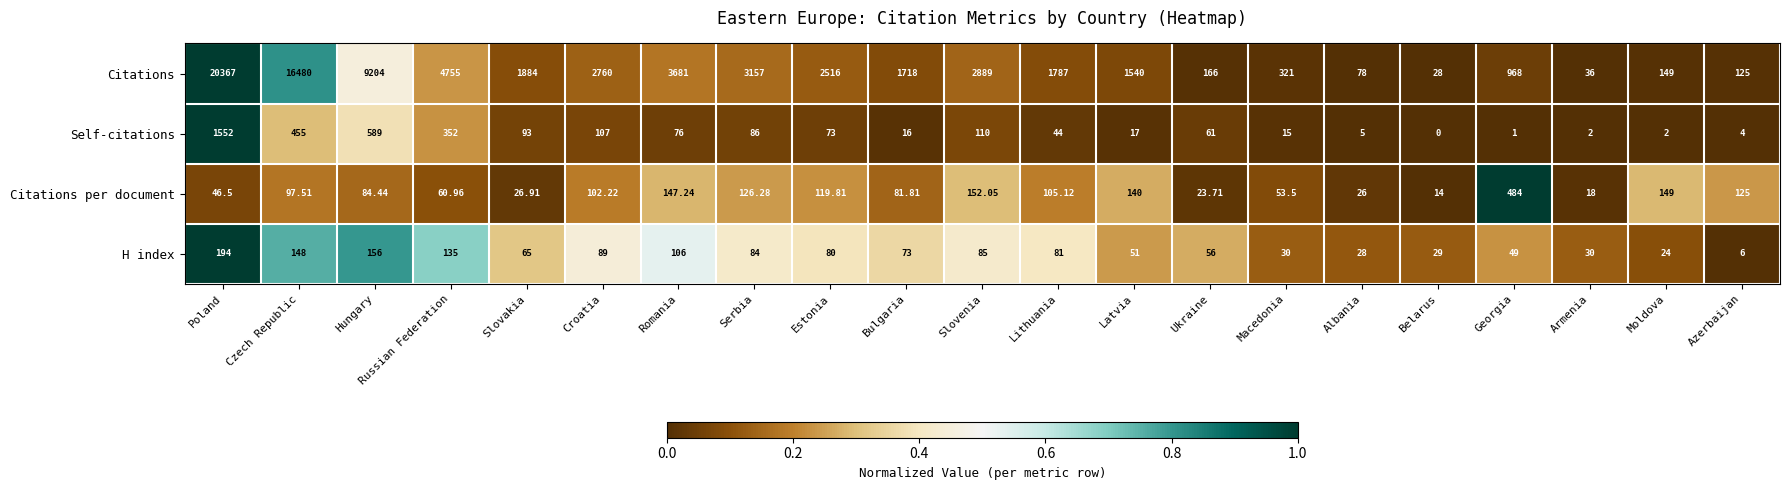

Which series has the largest range (max minus min)?

Citations